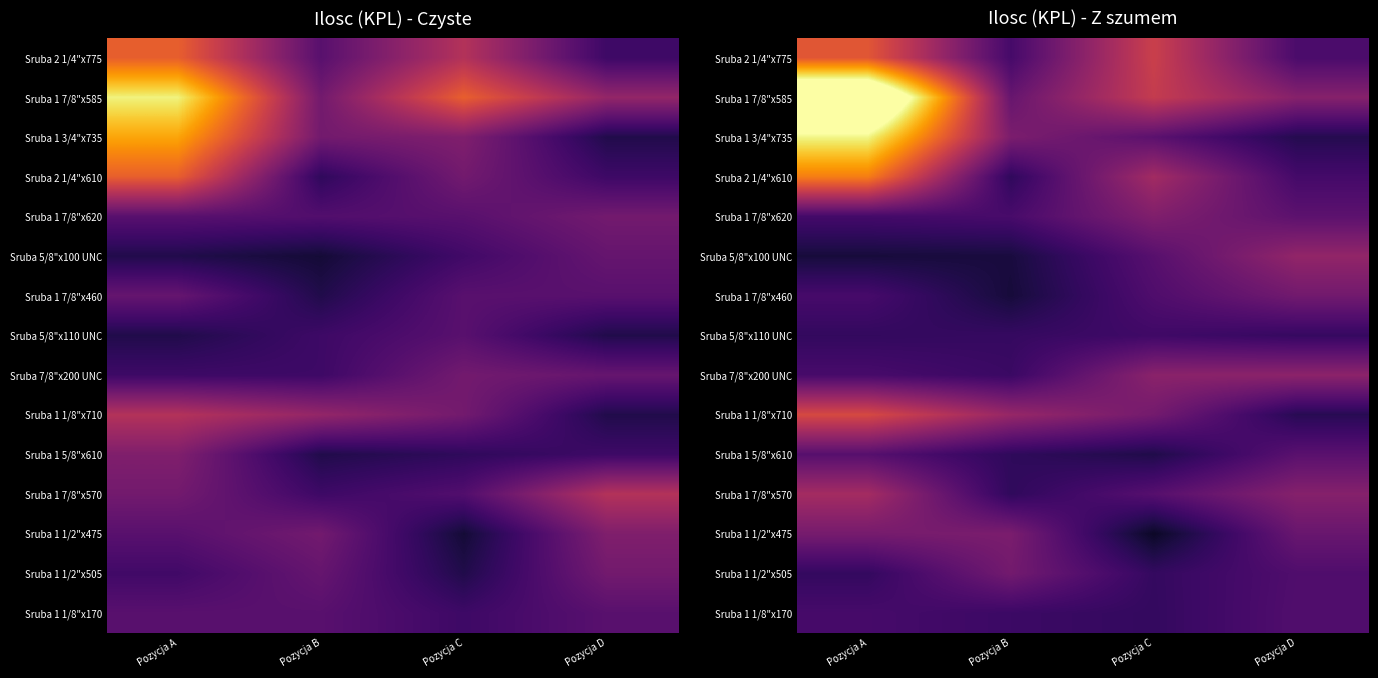

Between Pozycja A and Pozycja C, which series saw the biggest shift?

Sruba 1 7/8"x585